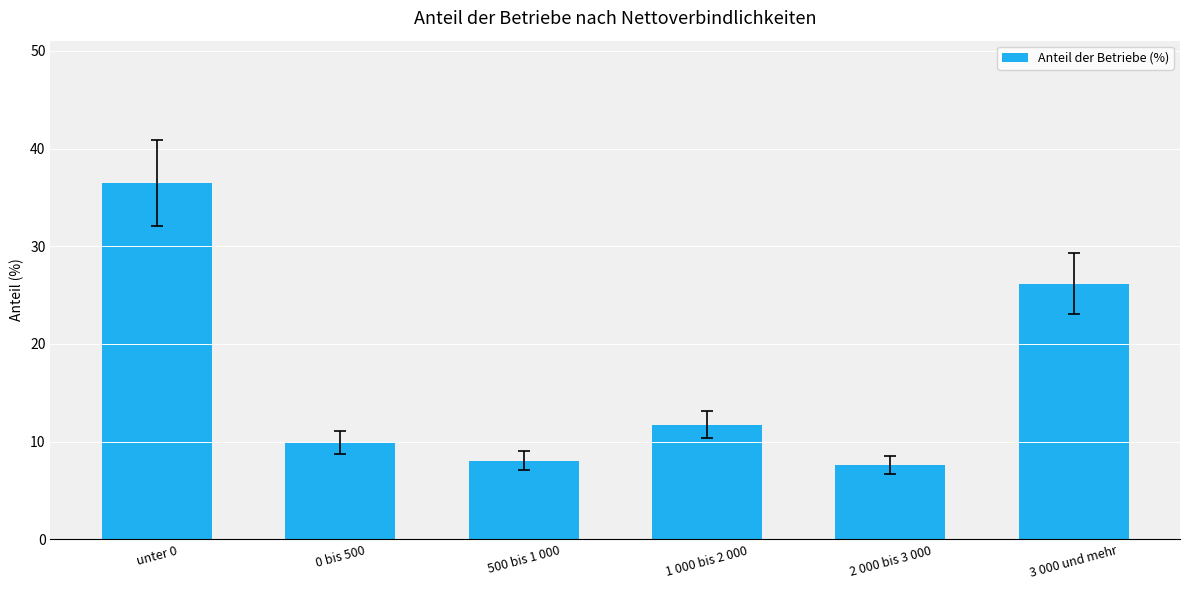

At which category does the chart reach its peak across all series?

unter 0